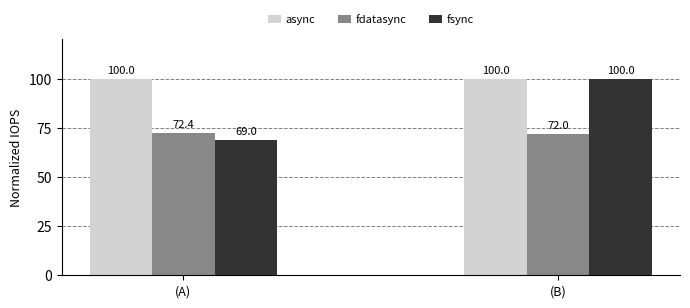

How many groups of bars are there?

2